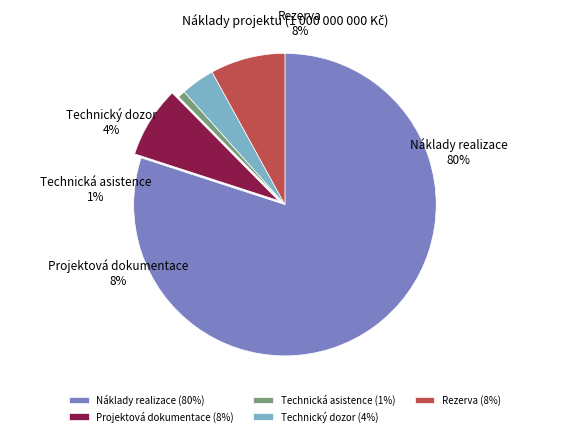

Is Náklady realizace the majority of the pie?

Yes